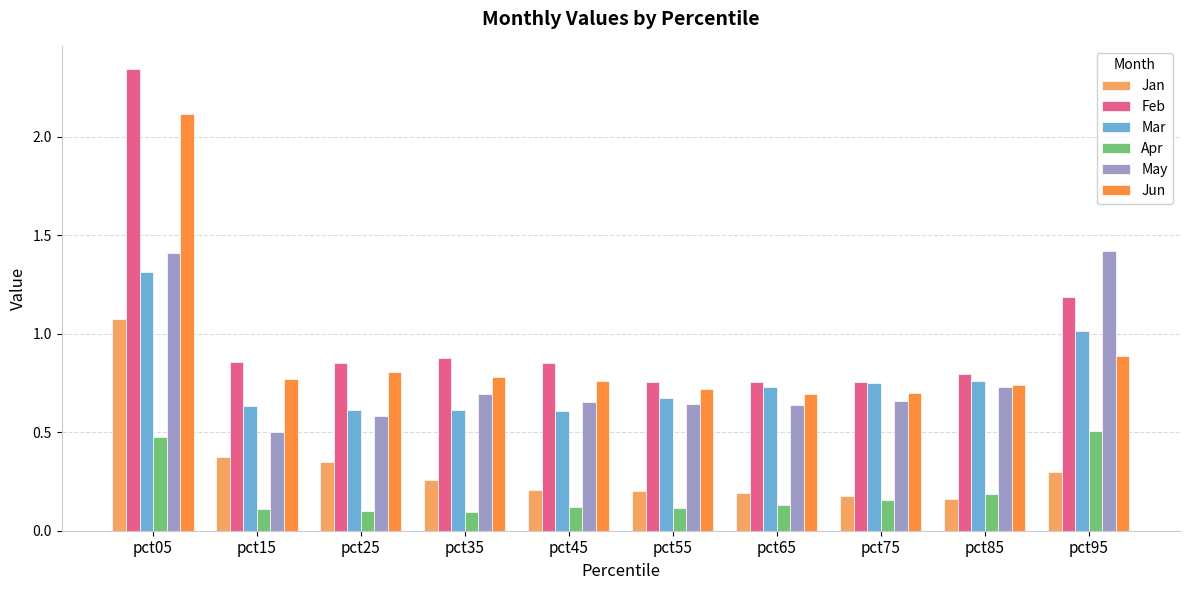

Is it true that Mar equals 0.6 at pct45?

True